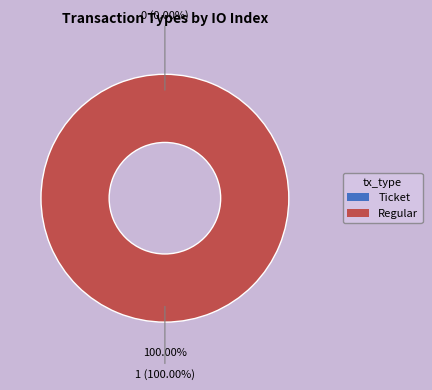

What is the smallest slice in the pie chart?

Ticket